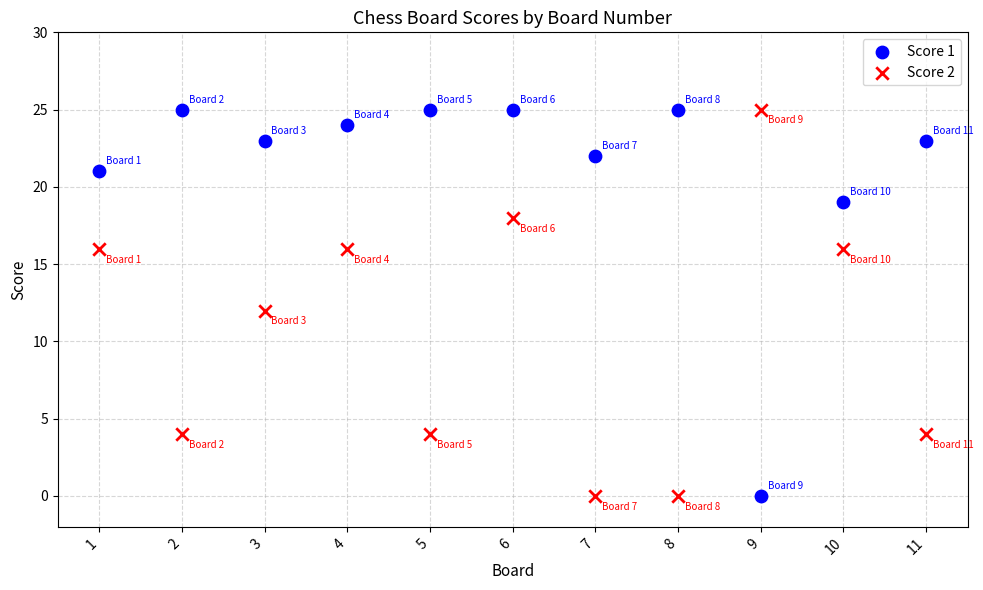

What is the X range (max minus min) for the scatter plot?

10